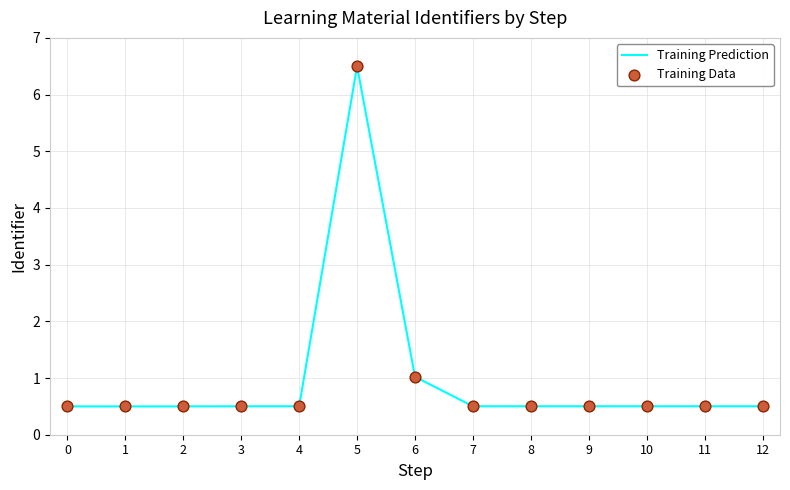

What is the minimum value shown in the chart?

0.5